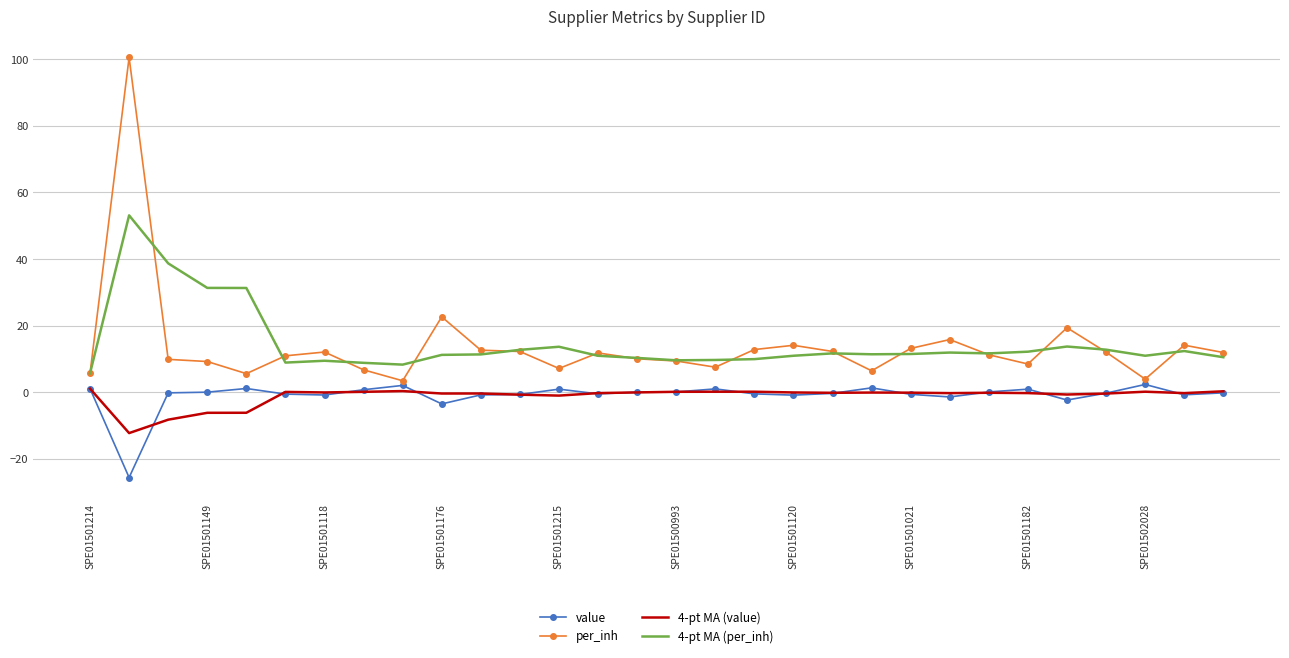

True or false: per_inh and 4-pt MA (value) intersect in this chart.

False